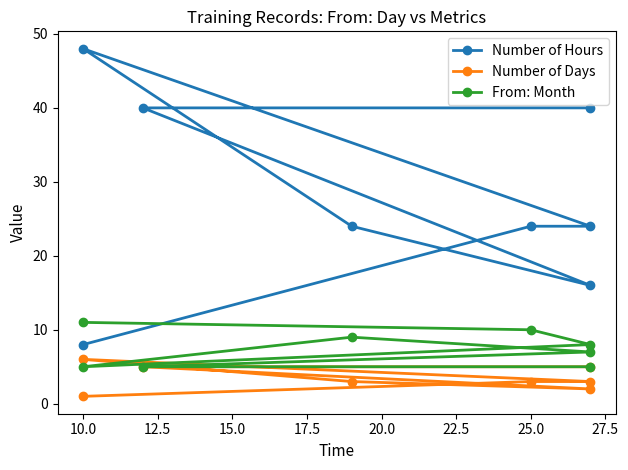

Is the value of From: Month at 7.5 greater than the value of Number of Hours at 12.5?

No